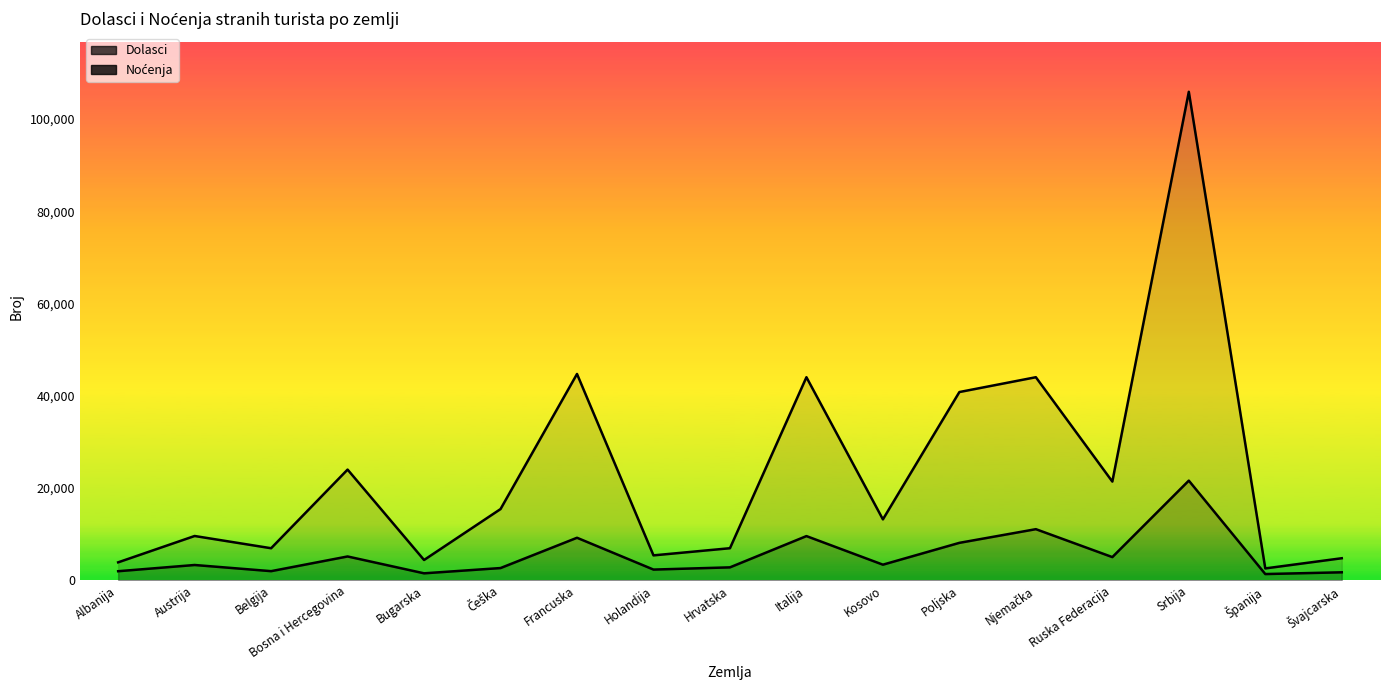

What is the label of the 13th point from the left?

Njemačka